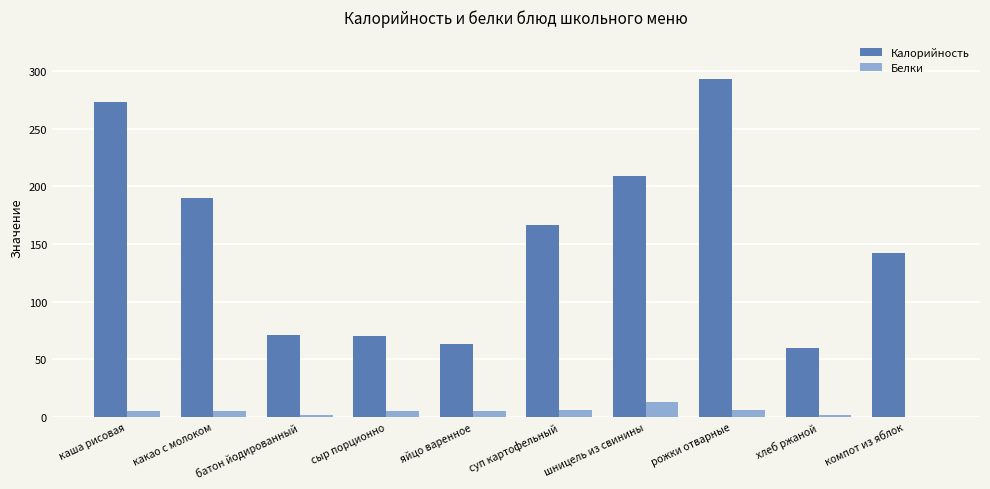

Between сыр порционно and суп картофельный, which series saw the biggest shift?

Калорийность